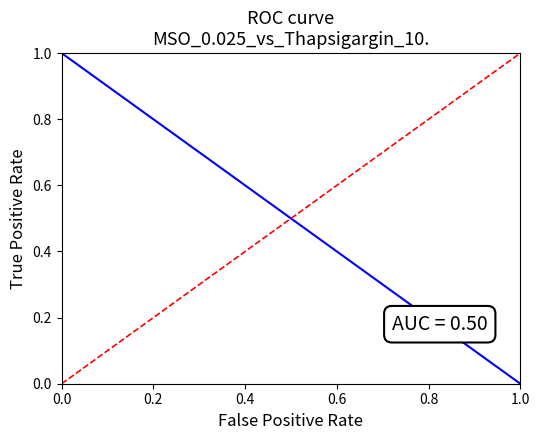

True or false: Diagonal has more than 1 interior local peaks.

False